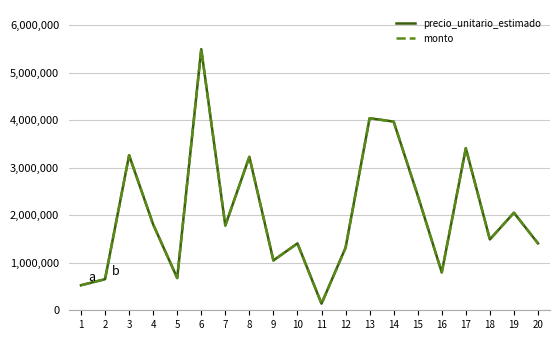

Does the chart have visible grid lines?

Yes